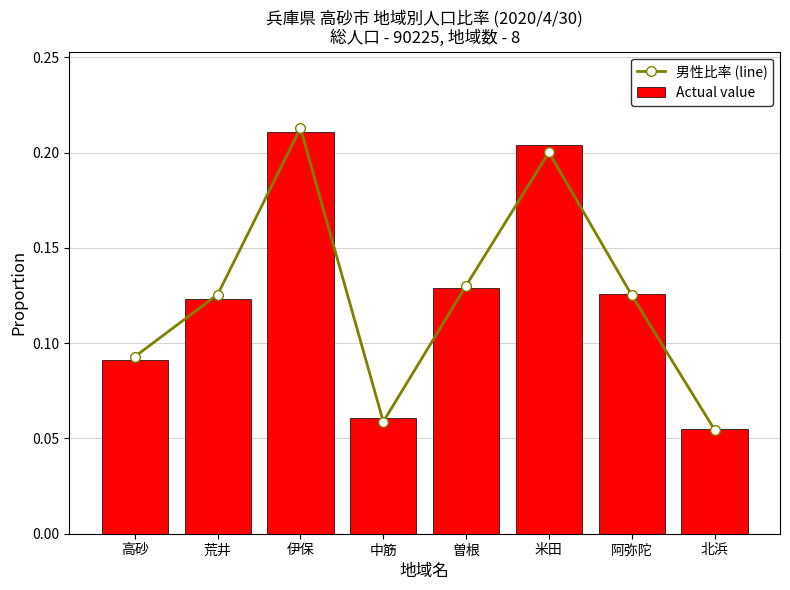

What is the difference between the maximum and minimum values in the 男性比率 (line) series?

0.2